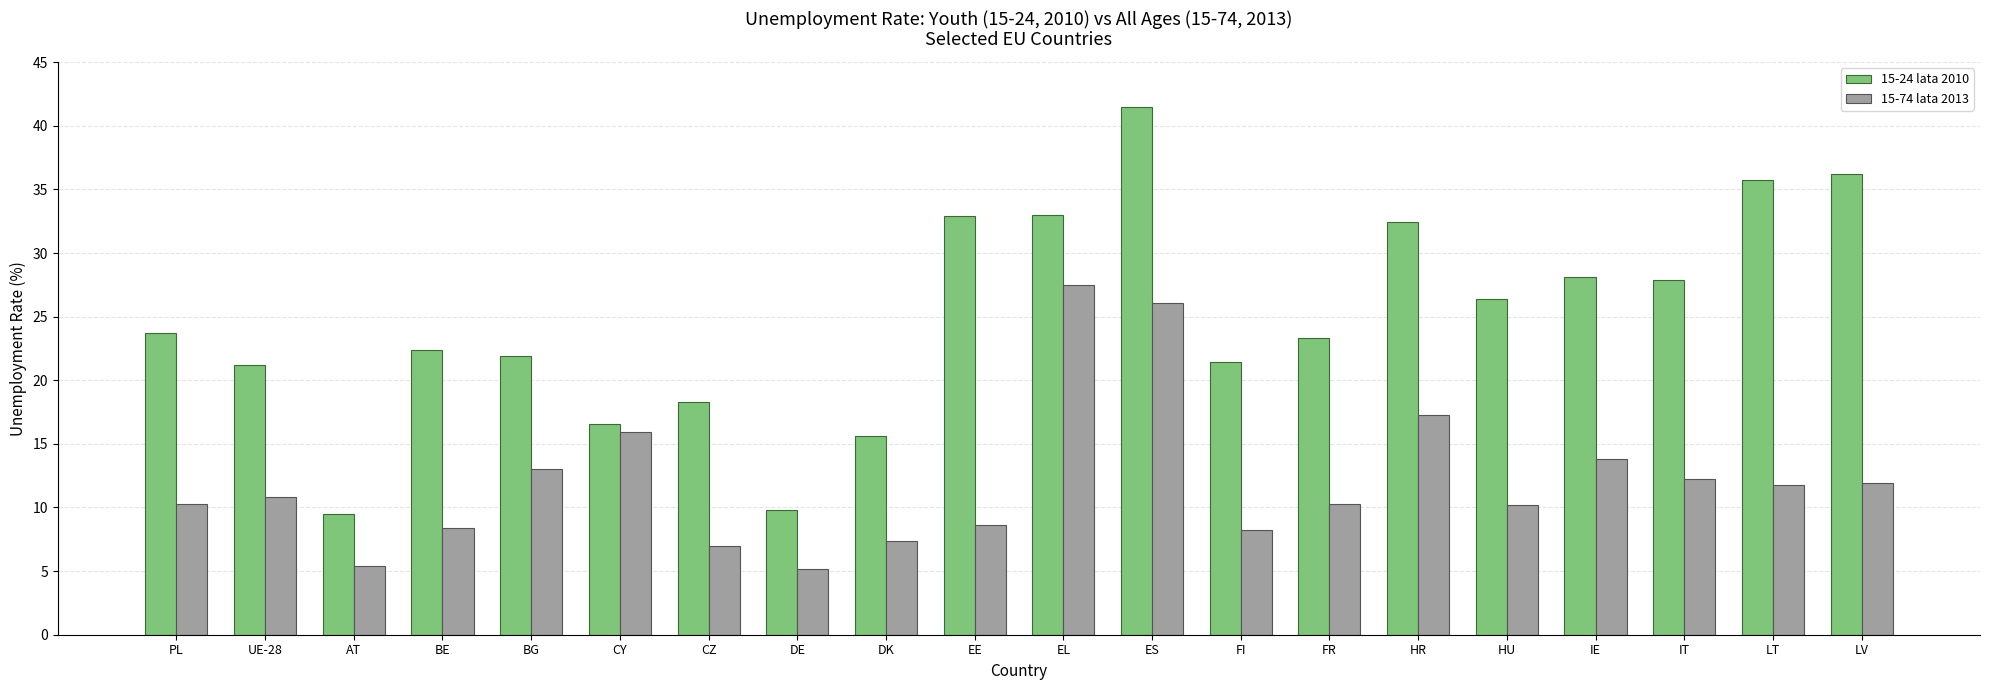

List the series in order of their peak value, highest first.

15-24 lata 2010, 15-74 lata 2013